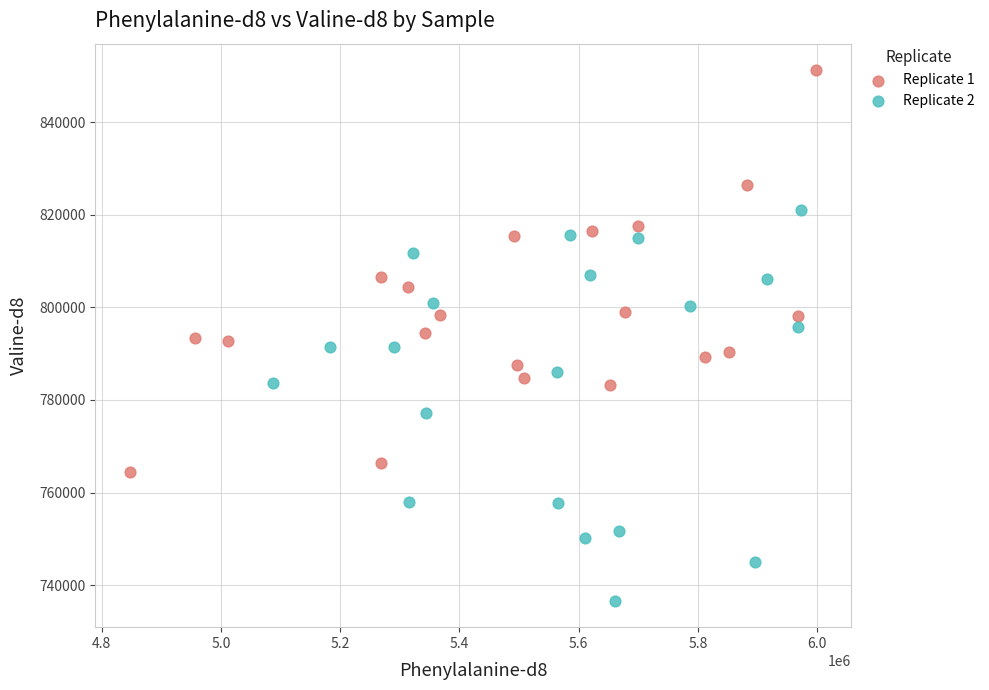

Which series reaches the maximum Y coordinate?

Replicate 1